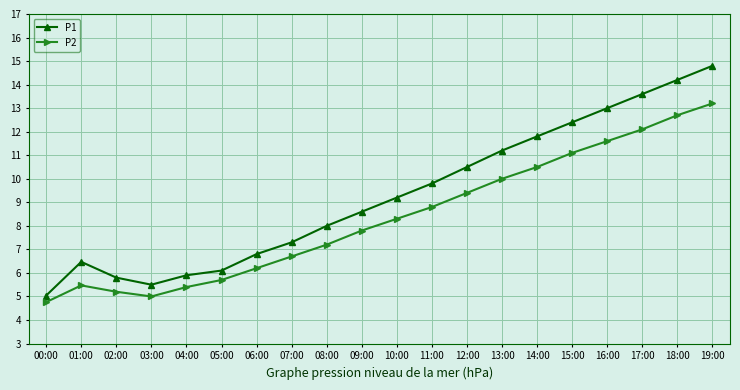

What is the smallest value displayed?

4.8